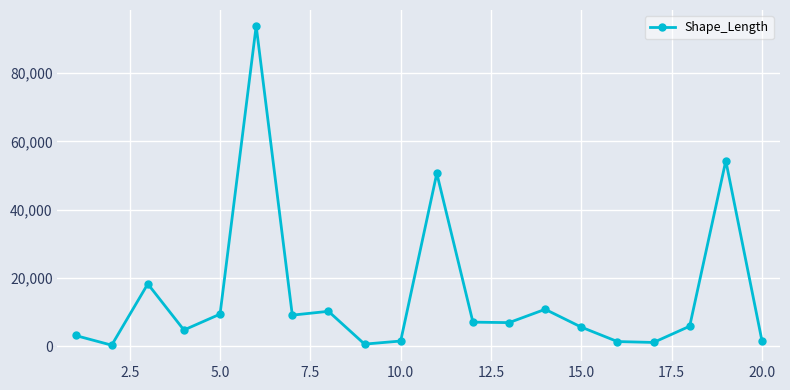

How many points are higher than both their immediate neighbors (excluding endpoints)?

6